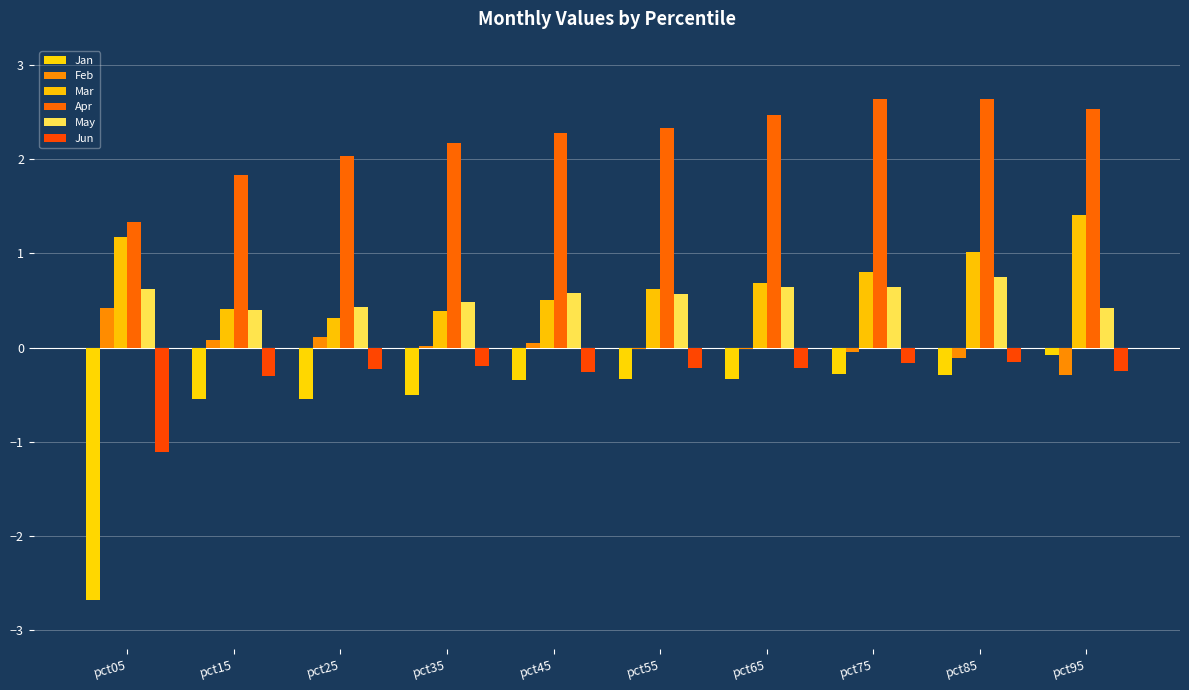

What is the difference between the Jun values at pct85 and pct55?

0.1